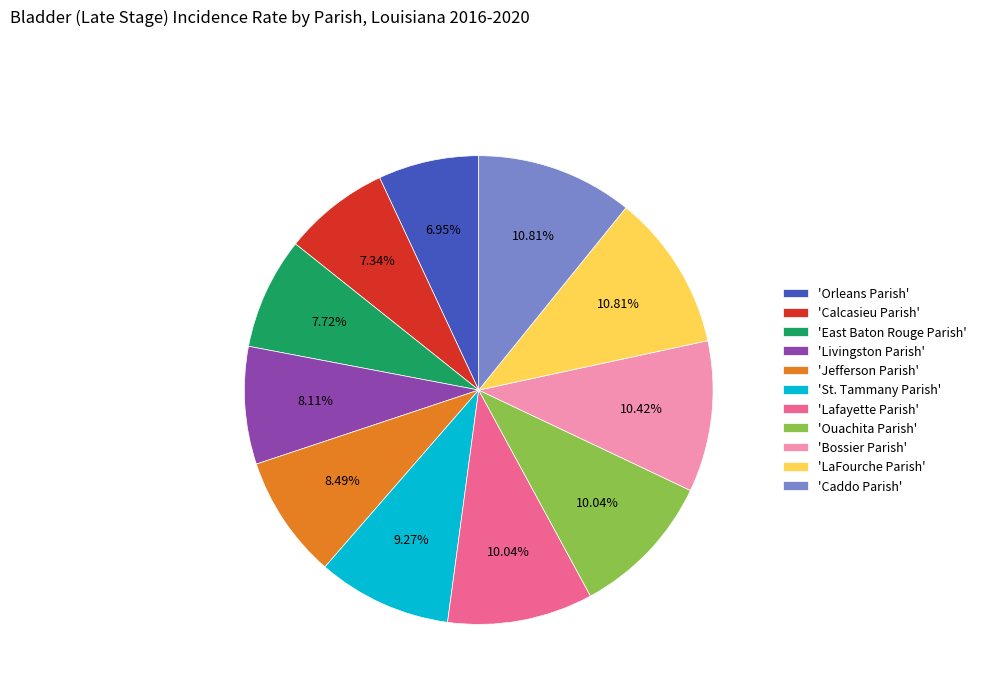

Approximately how many times larger is the value at 'Livingston Parish' compared to 'Jefferson Parish'?

1.0